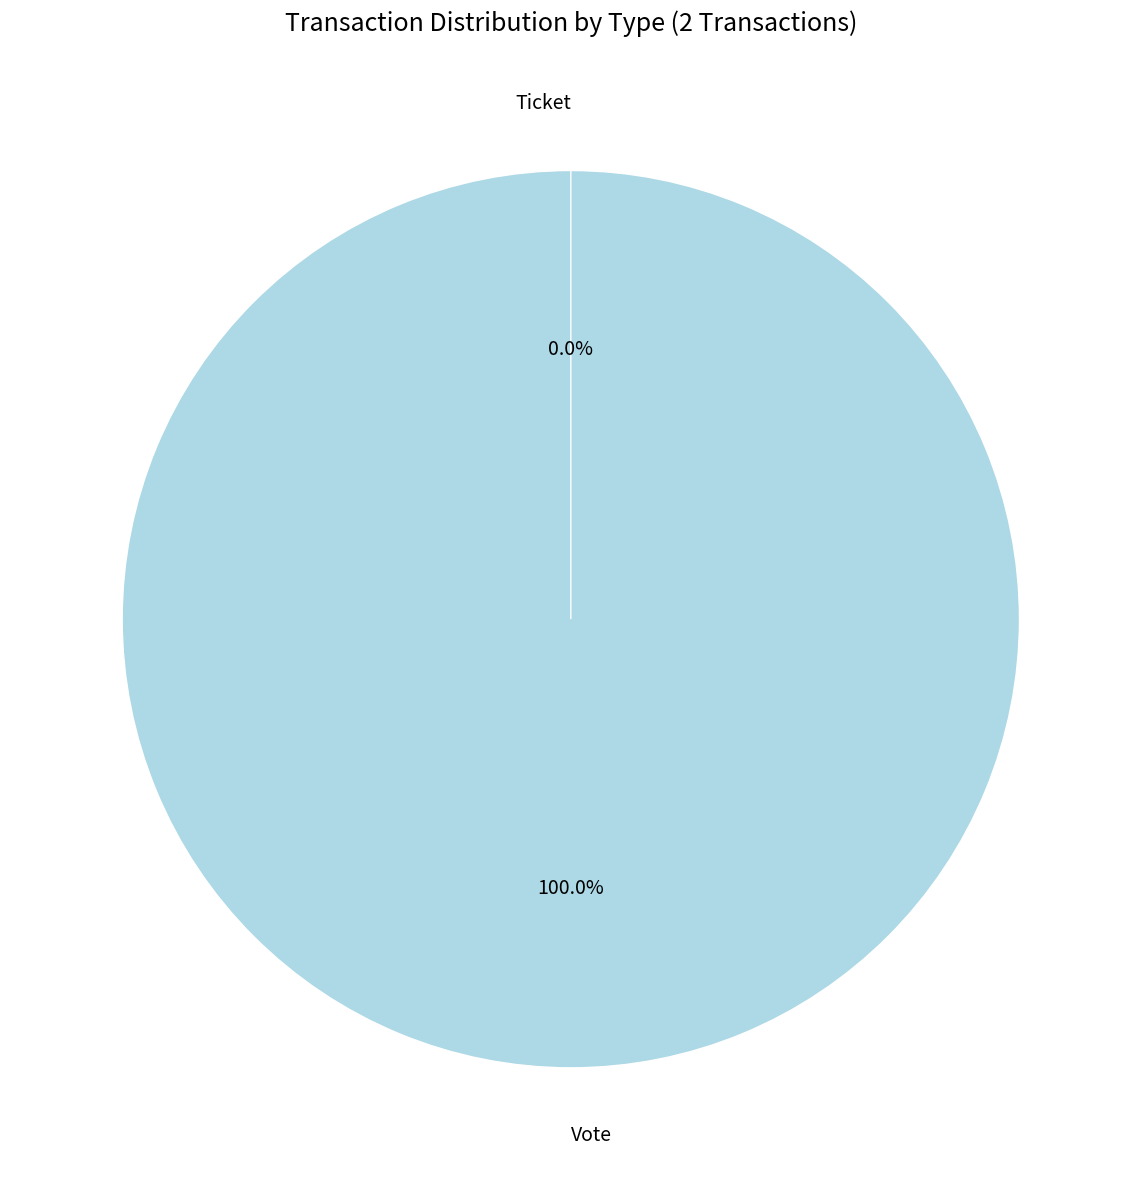

Is Ticket the majority of the pie?

No